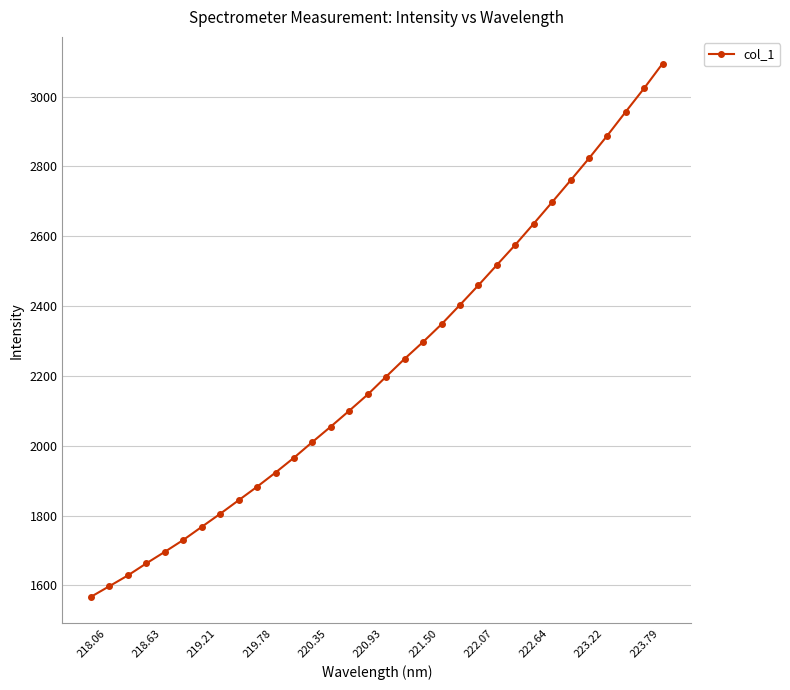

What is the difference between the maximum and minimum values?

1527.5